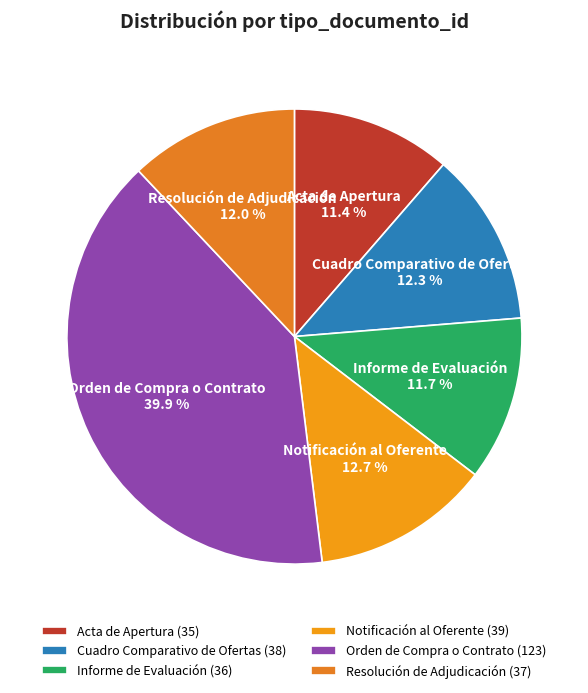

The Resolución de Adjudicación slice represents 26% of the pie. True or false?

False